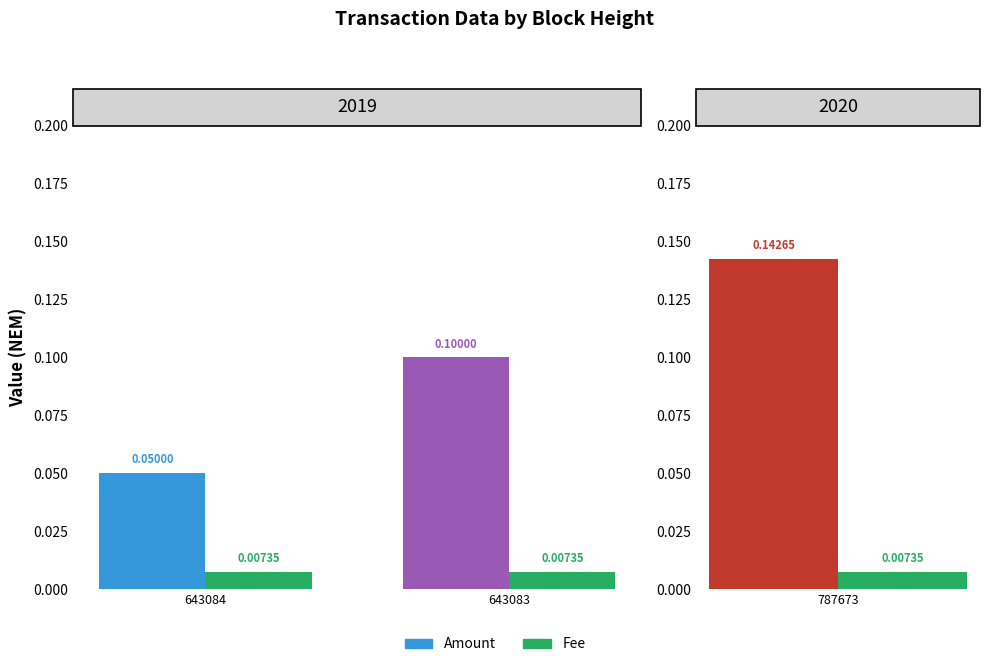

Reading left to right, transcribe all the data shown in this chart.

Amount: 0.1	0.1	0.1
Fee: 0.0	0.0	0.0